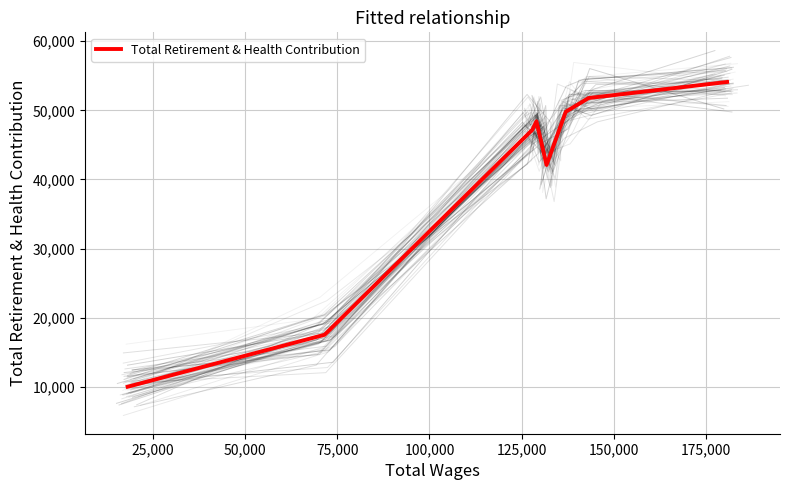

What is the highest value of the Total Retirement & Health Contribution series?

54102